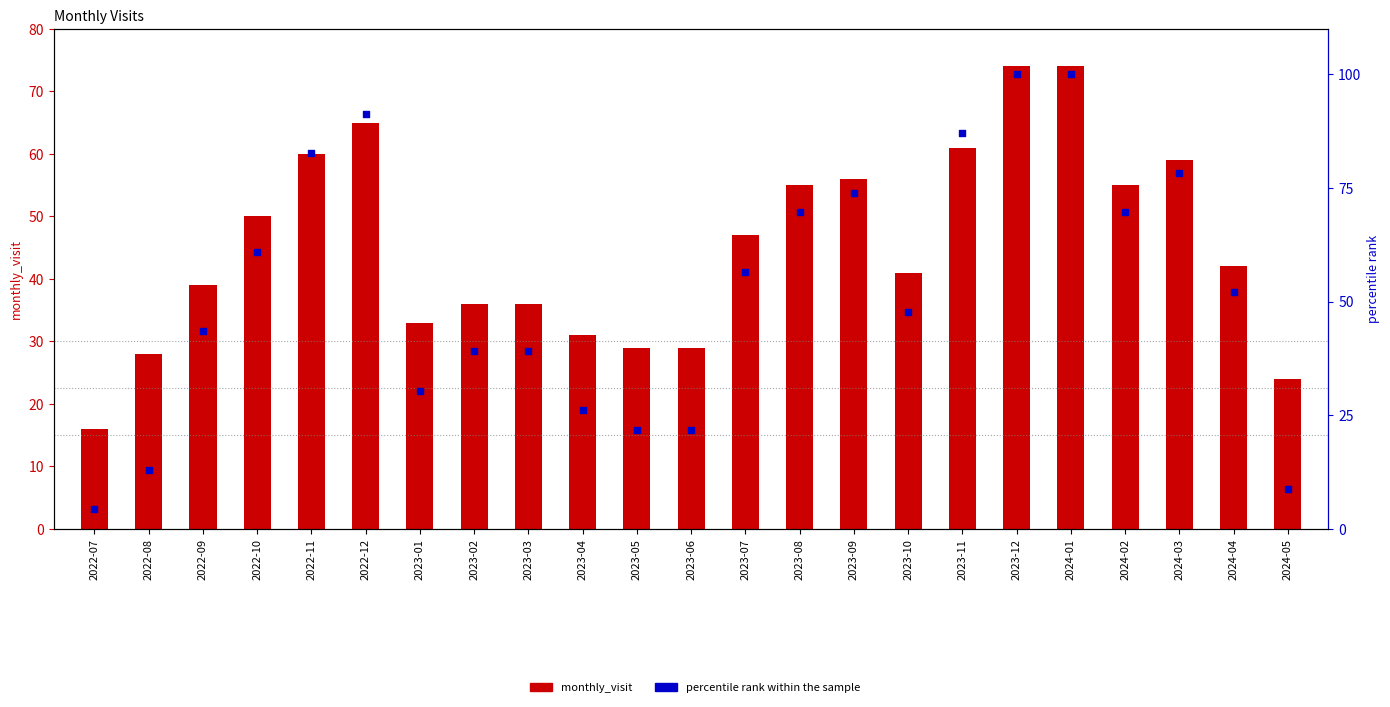

What is the total value across all series at 2023-04?

57.1